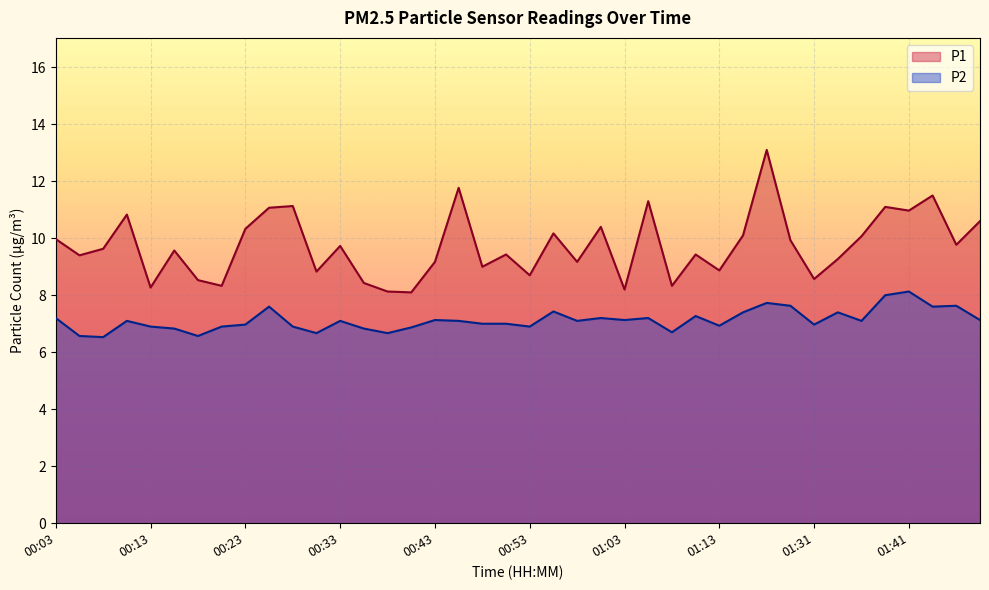

What is the label of the 15th point from the left?

00:38